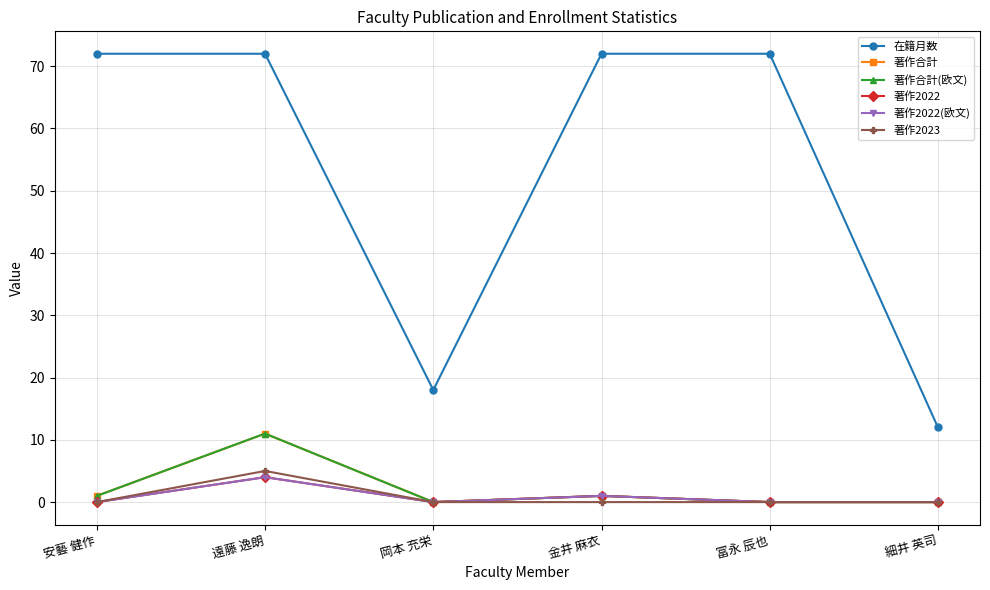

Reading left to right, list all the values displayed in this chart.

在籍月数: 安藝 健作=72	遠藤 逸朗=72	岡本 充栄=18	金井 麻衣=72	冨永 辰也=72	細井 英司=12
著作合計: 安藝 健作=1	遠藤 逸朗=11	岡本 充栄=0	金井 麻衣=1	冨永 辰也=0	細井 英司=0
著作合計(欧文): 安藝 健作=1	遠藤 逸朗=11	岡本 充栄=0	金井 麻衣=1	冨永 辰也=0	細井 英司=0
著作2022: 安藝 健作=0	遠藤 逸朗=4	岡本 充栄=0	金井 麻衣=1	冨永 辰也=0	細井 英司=0
著作2022(欧文): 安藝 健作=0	遠藤 逸朗=4	岡本 充栄=0	金井 麻衣=1	冨永 辰也=0	細井 英司=0
著作2023: 安藝 健作=0	遠藤 逸朗=5	岡本 充栄=0	金井 麻衣=0	冨永 辰也=0	細井 英司=0